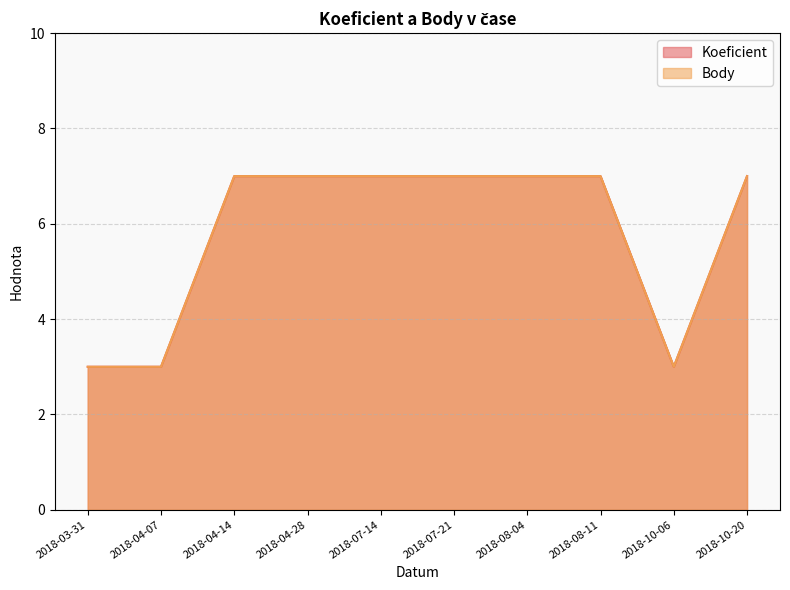

True or false: Body and Koeficient cross at least once.

False